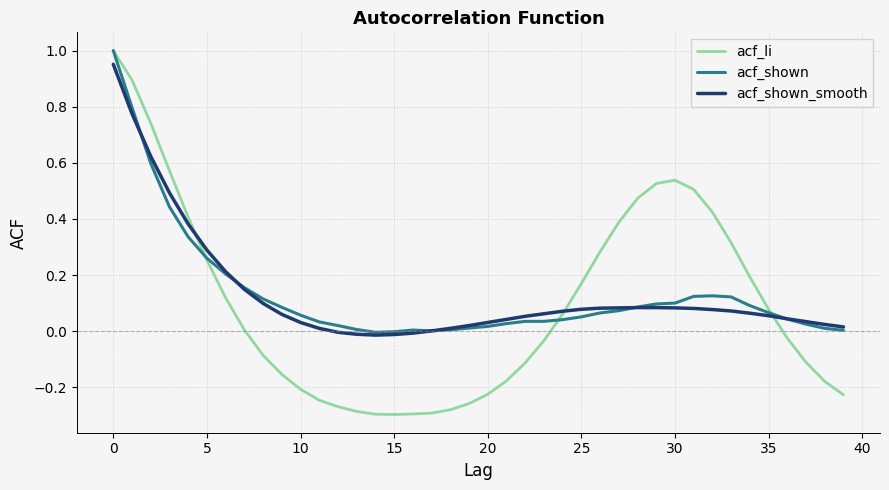

Which series has the largest range (max minus min)?

acf_li